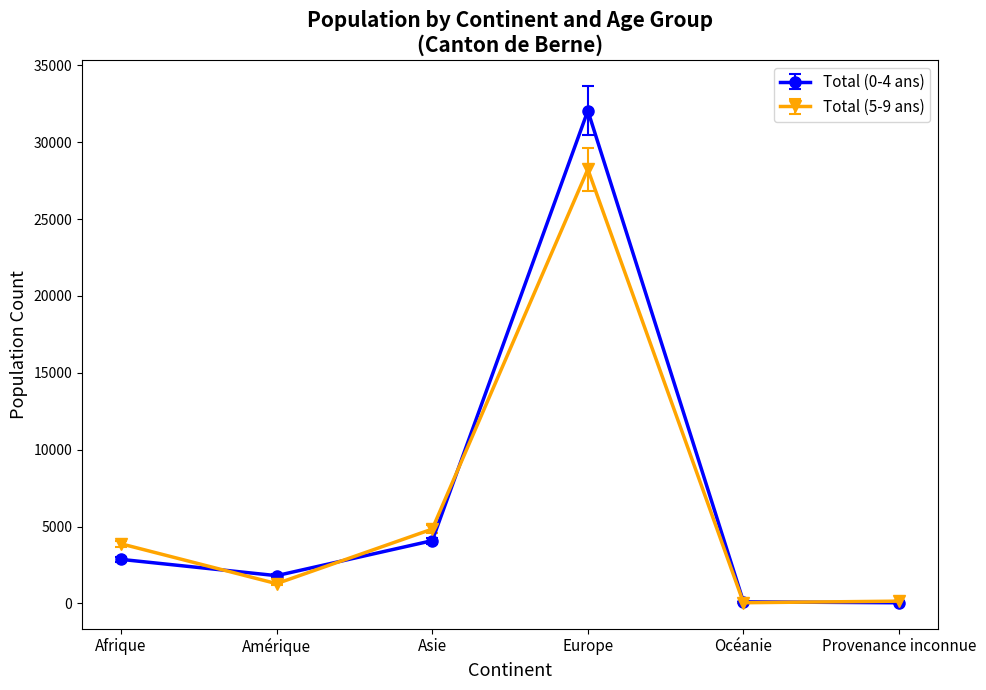

True or false: Total (0-4 ans) has a value of 32046 at Europe.

True